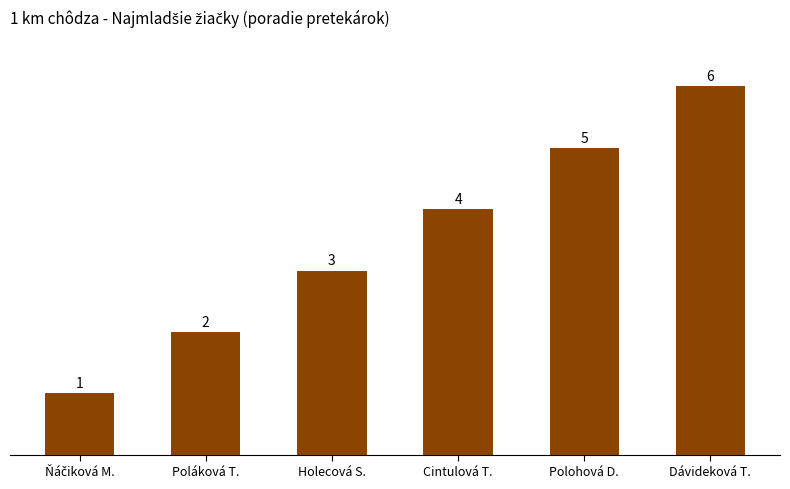

How many bars are there in total?

6